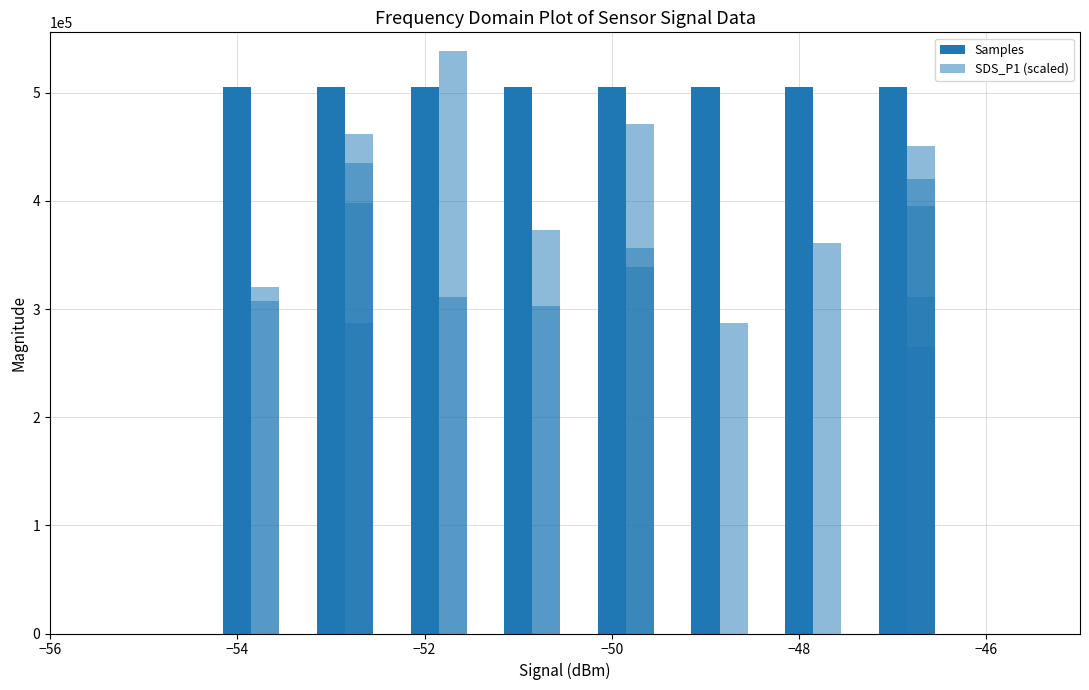

Reading left to right, what are all the values shown in this chart?

Samples: 505353.0	505343.3	505301.9	505348.7	505352.8	505345.5	505349.4	505361.4	505335.8	505334.5	505331.0	505318.1	505319.8	505312.3	505300.4	505300.6	505293.4	505291.2	505272.3	505271.4
SDS_P1 (scaled): 302500.0	339000.0	311000.0	373500.0	471500.0	395000.0	287500.0	265000.0	451000.0	420000.0	361000.0	311000.0	461500.0	538500.0	287500.0	356500.0	398500.0	320000.0	435000.0	307500.0